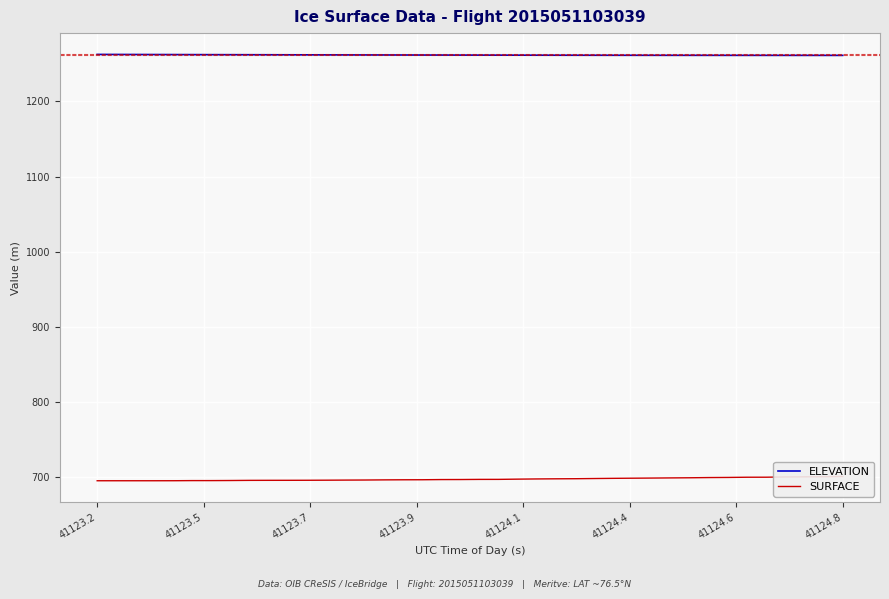

What is the maximum value for ELEVATION?

1262.2